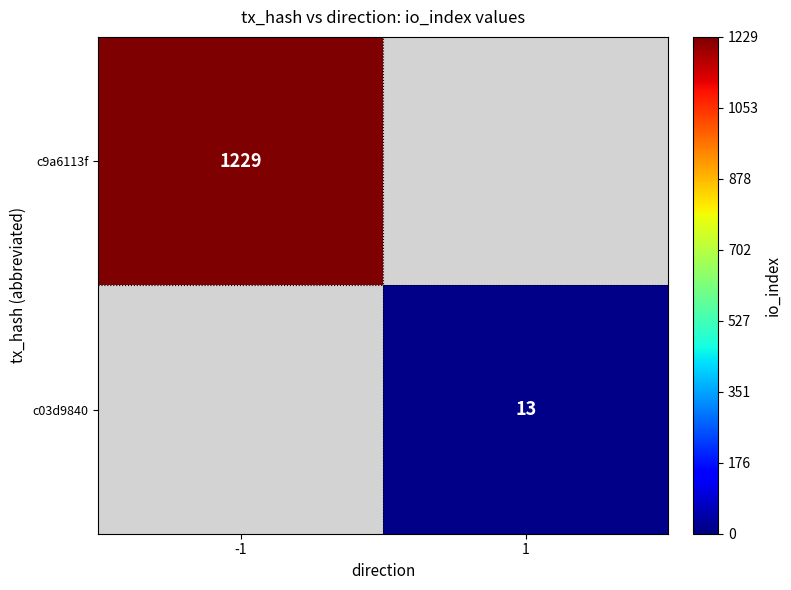

Which has a higher value, -1 or 1?

-1